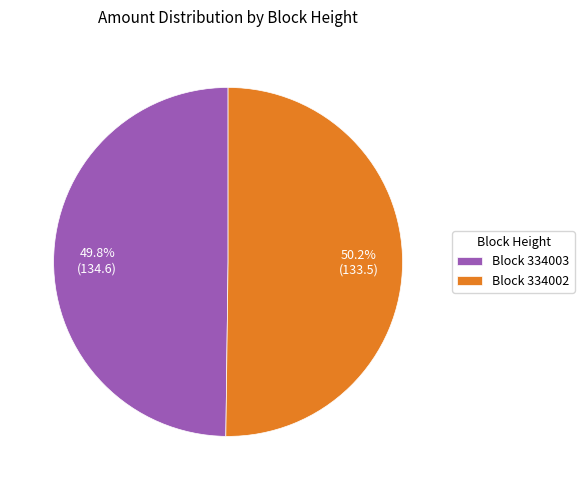

Combined, what portion of the pie is Block 334002 and Block 334003?

100.0%